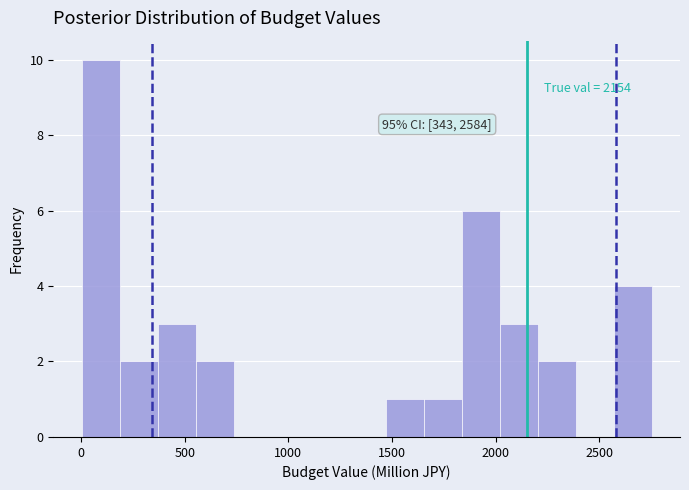

Around what value on the x-axis is the tallest bar? Give the approximate position of its centre, as read against the axis.

100